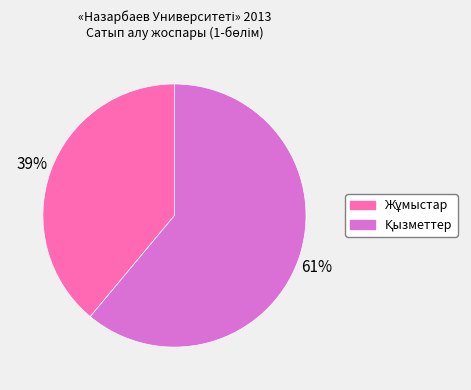

Is there a majority slice in this chart?

Yes